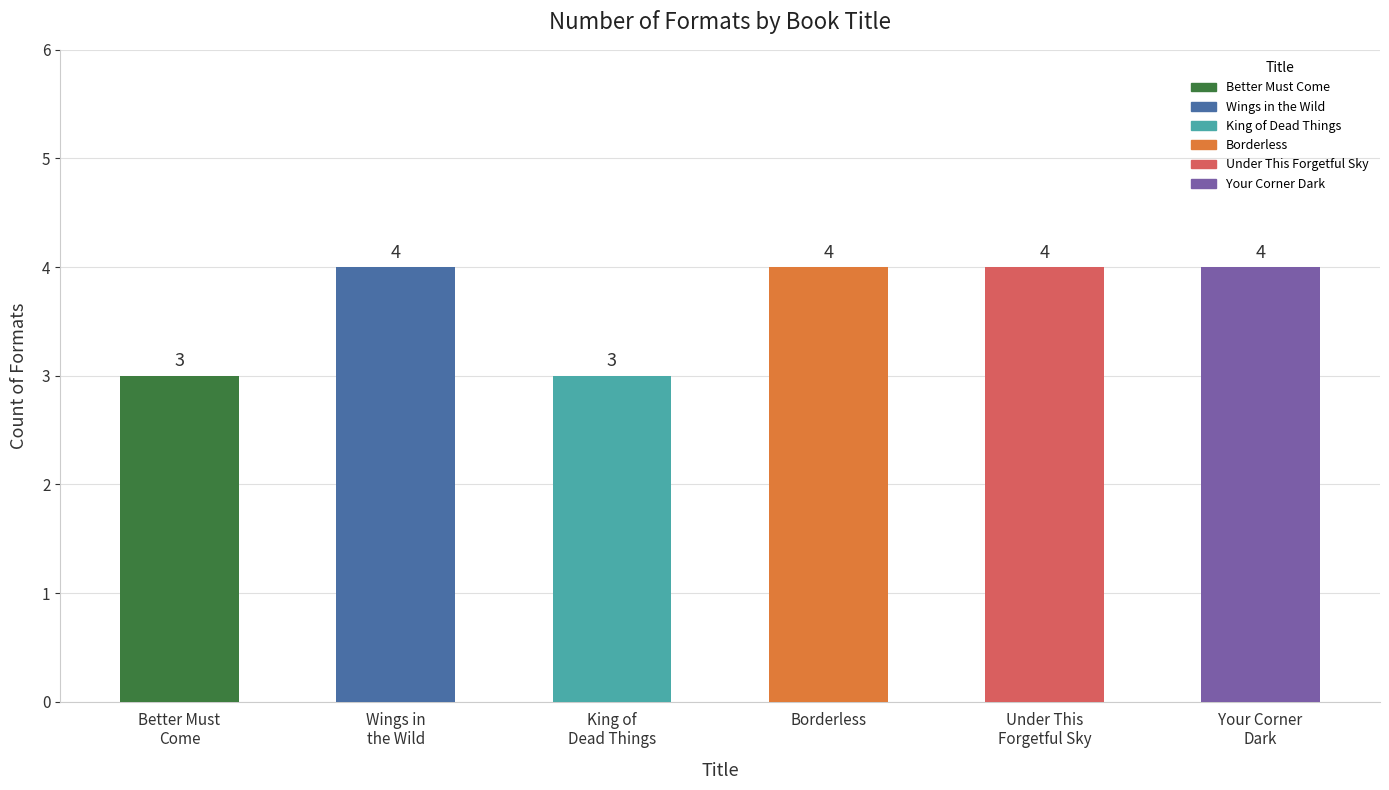

True or false: the data shows 1 at Under This Forgetful Sky.

False